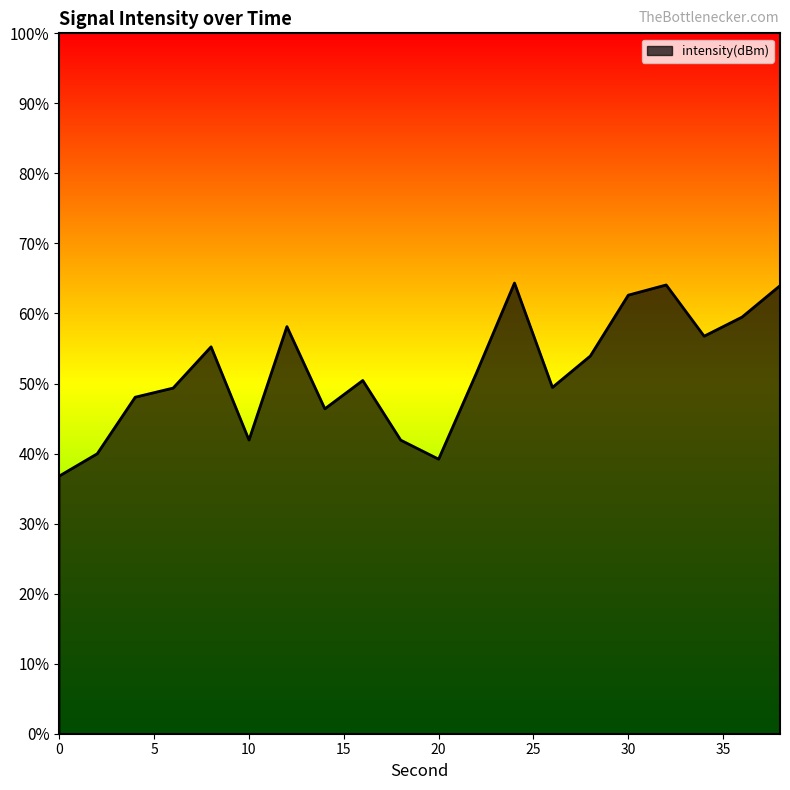

Which label corresponds to the largest value in the chart?

24